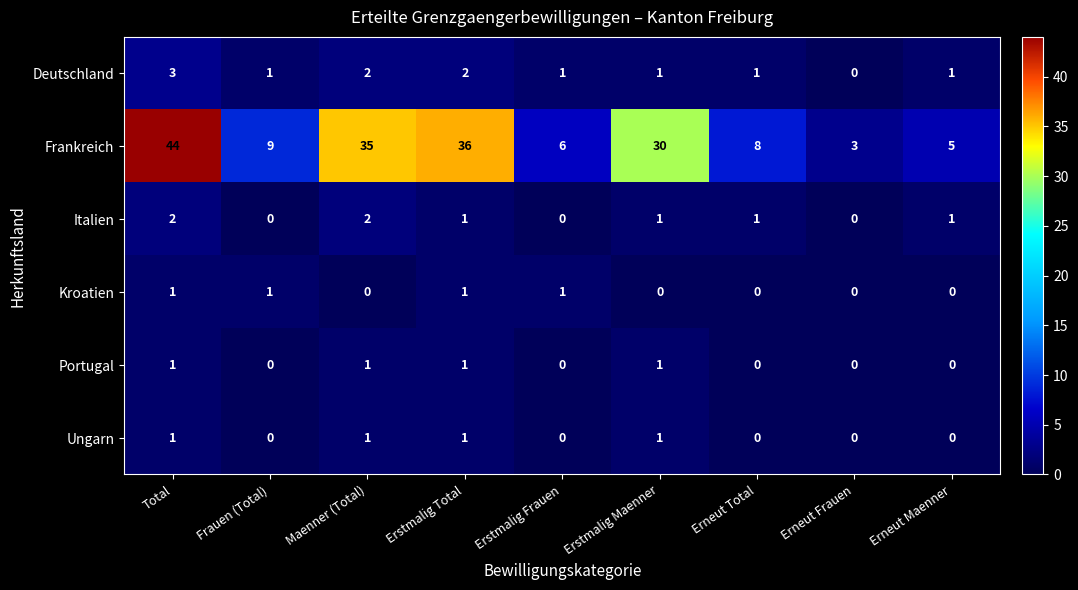

The value of Kroatien at Erstmalig Frauen is 1. True or false?

True